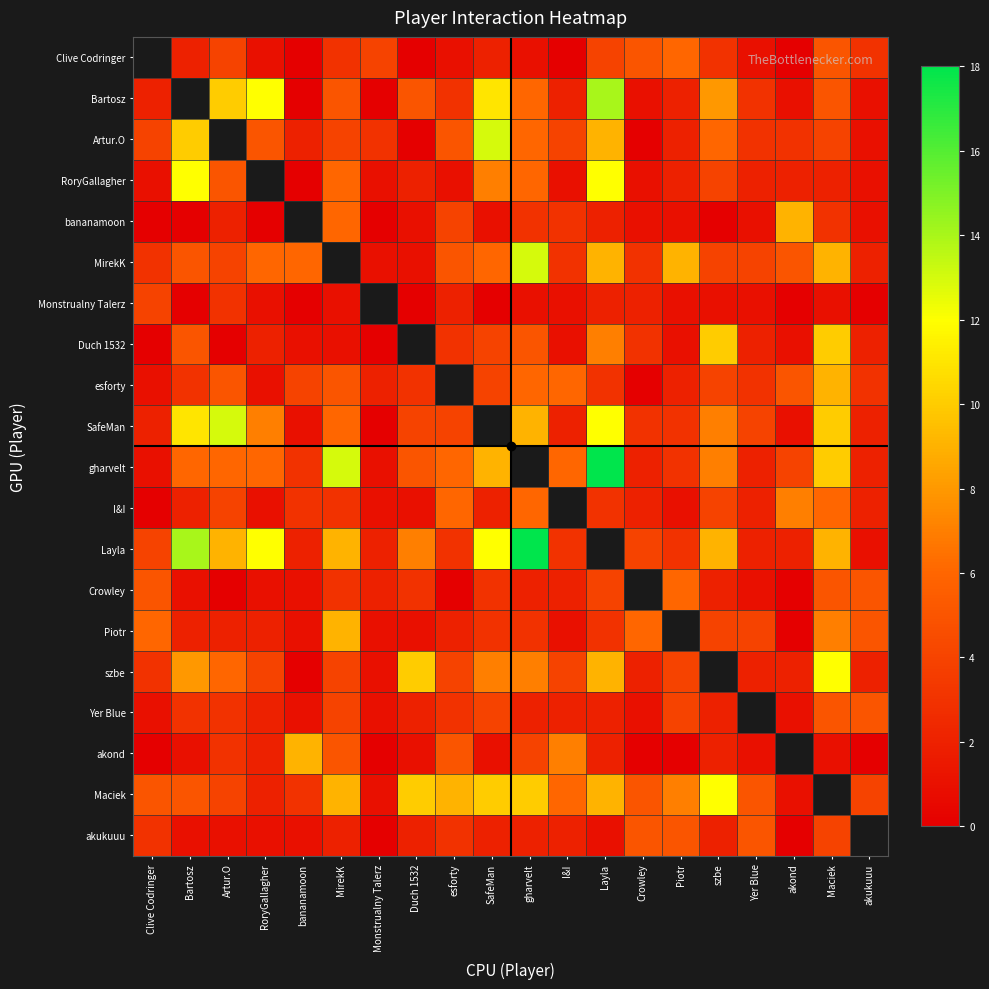

Which series has the widest spread of values?

gharvelt